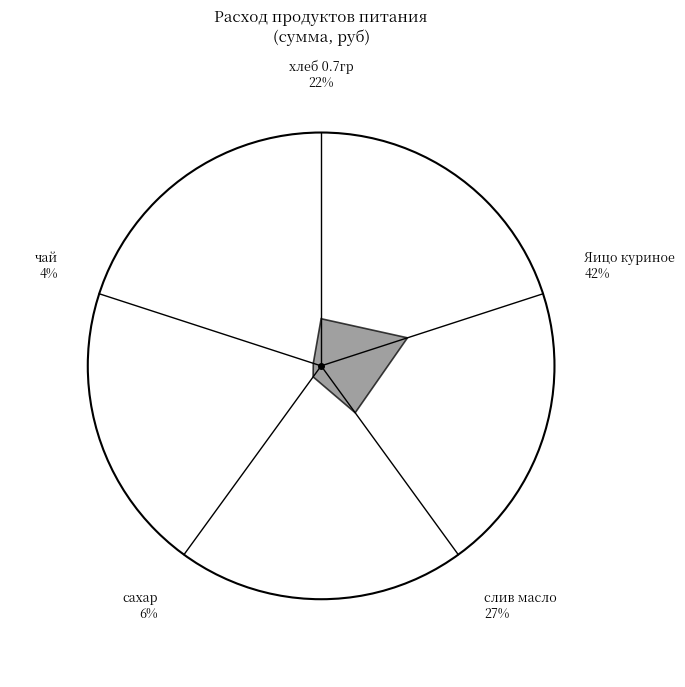

Is there any slice that represents more than half of the pie?

No